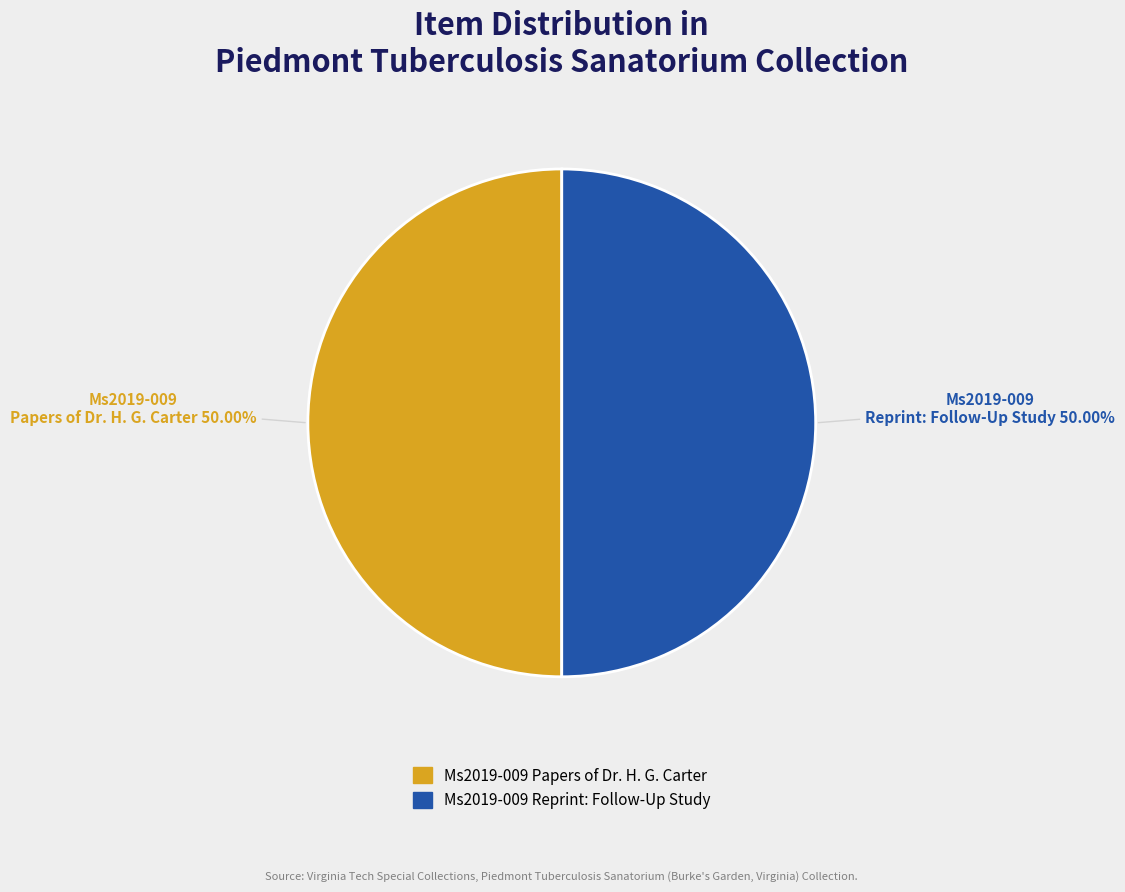

What is the majority slice?

Reprint, Four to Fifteen years Follow-Up Study, August 1959 (Ms2019-009)